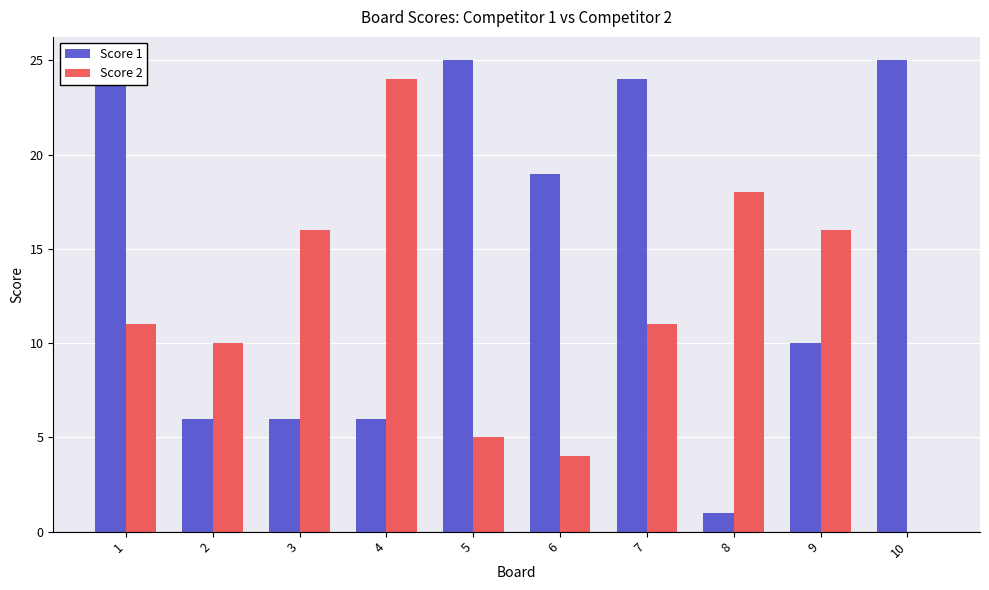

List the labels in order of Score 1 value, largest first.

1, 5, 10, 7, 6, 9, 2, 3, 4, 8